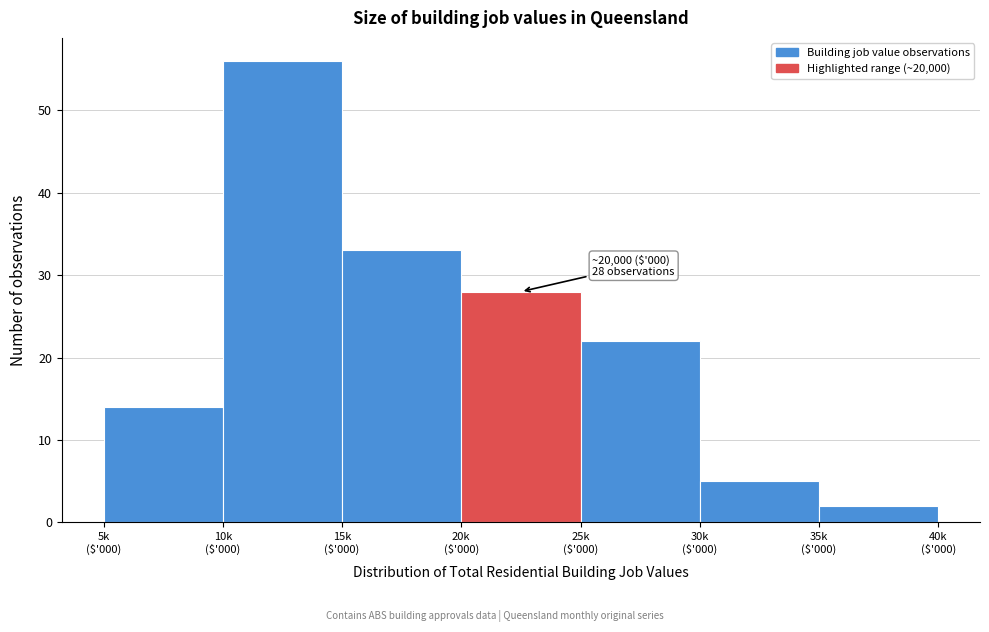

Reading right to left, extract all data points from this chart.

2	5	22	28	33	56	14